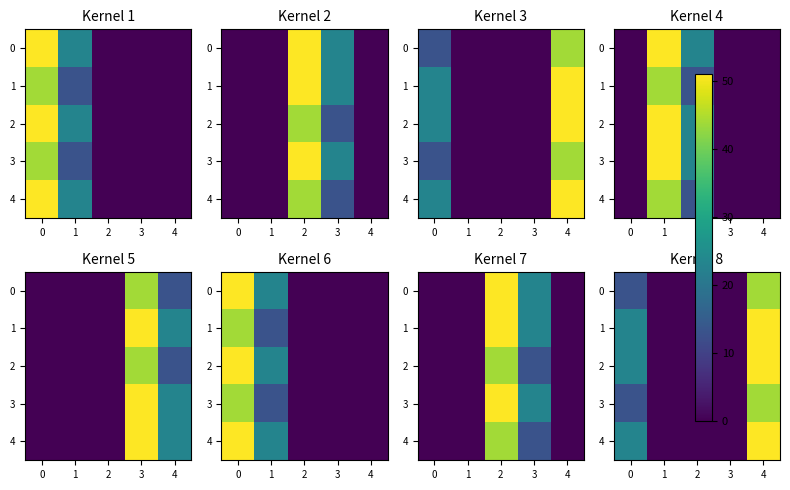

What is the difference between the maximum and minimum values in the 2 series?

51